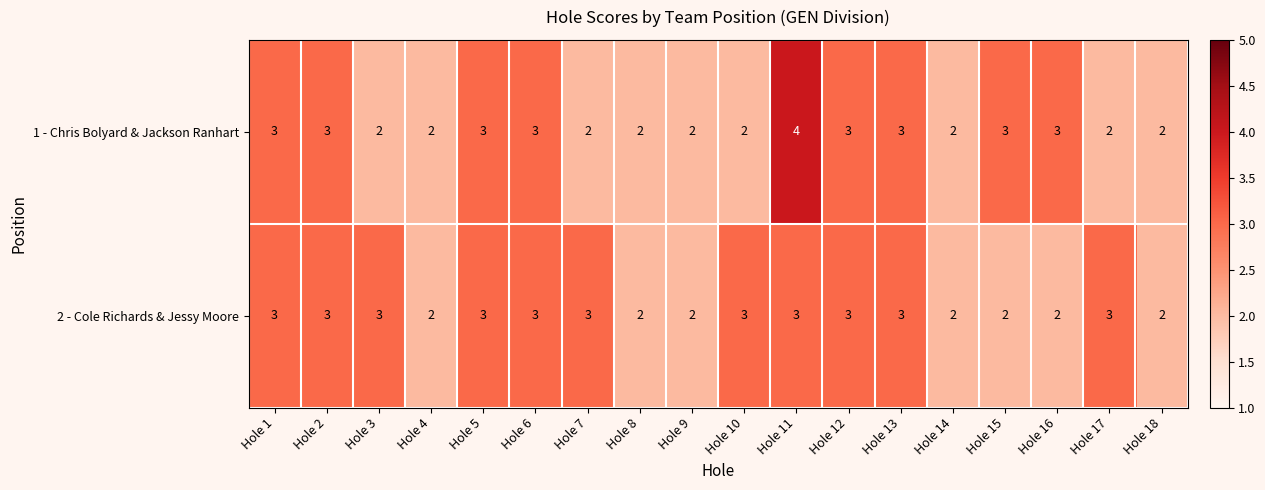

What is the sum of the 1 - Chris Bolyard & Jackson Ranhart values at Hole 6 and Hole 1?

6